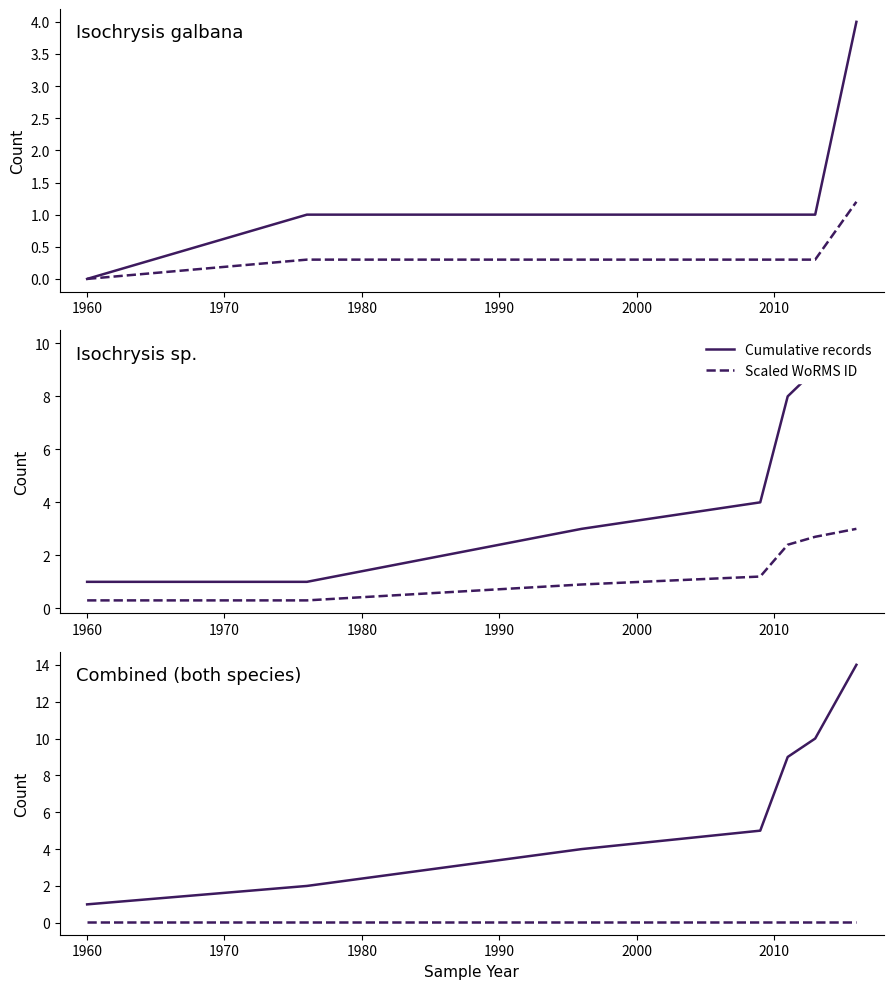

Between 1960 and 1970, which series saw the biggest shift?

Cumulative count